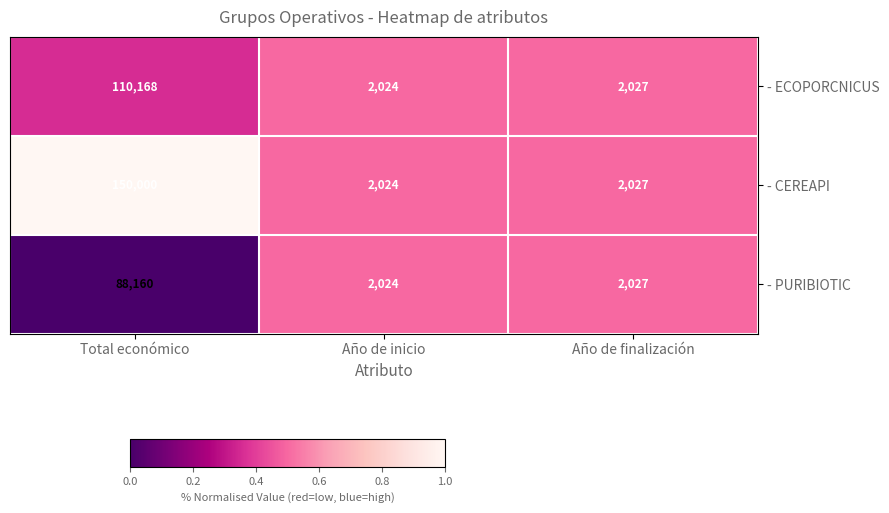

What is the sum of all - ECOPORCNICUS values?

114219